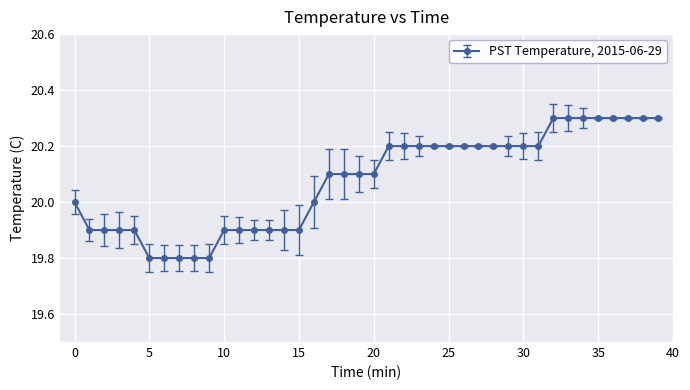

What is the greatest value displayed?

20.3